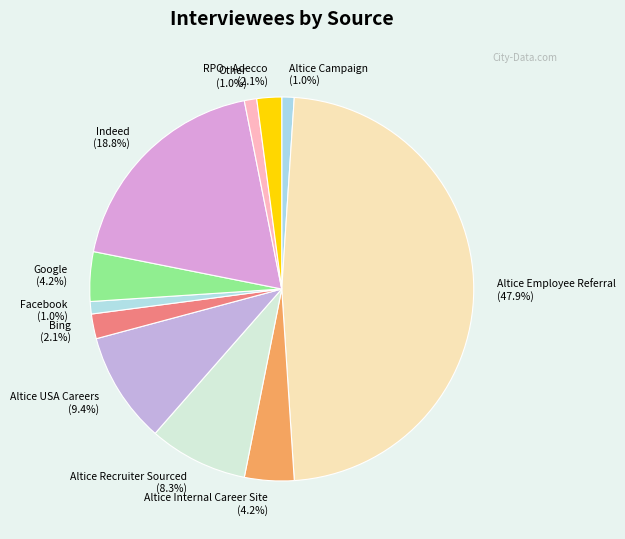

Which category has the biggest portion of the pie?

Altice Employee Referral